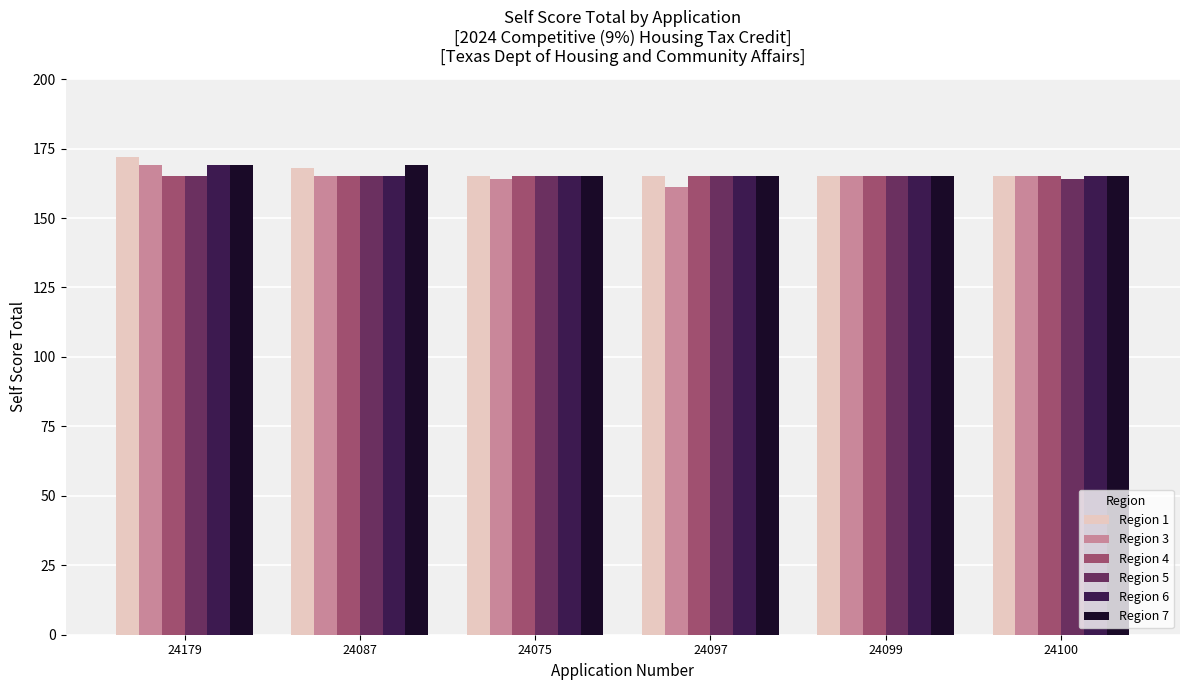

Reading right to left, what are all the values shown in this chart?

Region 1: 165	165	165	165	168	172
Region 3: 165	165	161	164	165	169
Region 4: 165	165	165	165	165	165
Region 5: 164	165	165	165	165	165
Region 6: 165	165	165	165	165	169
Region 7: 165	165	165	165	169	169